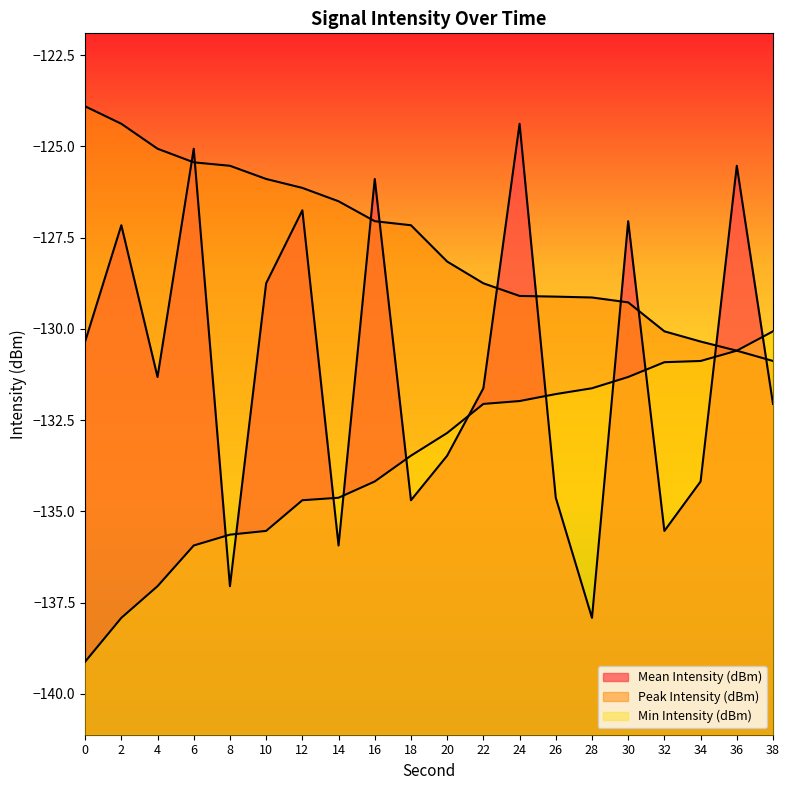

Does the chart have visible grid lines?

No